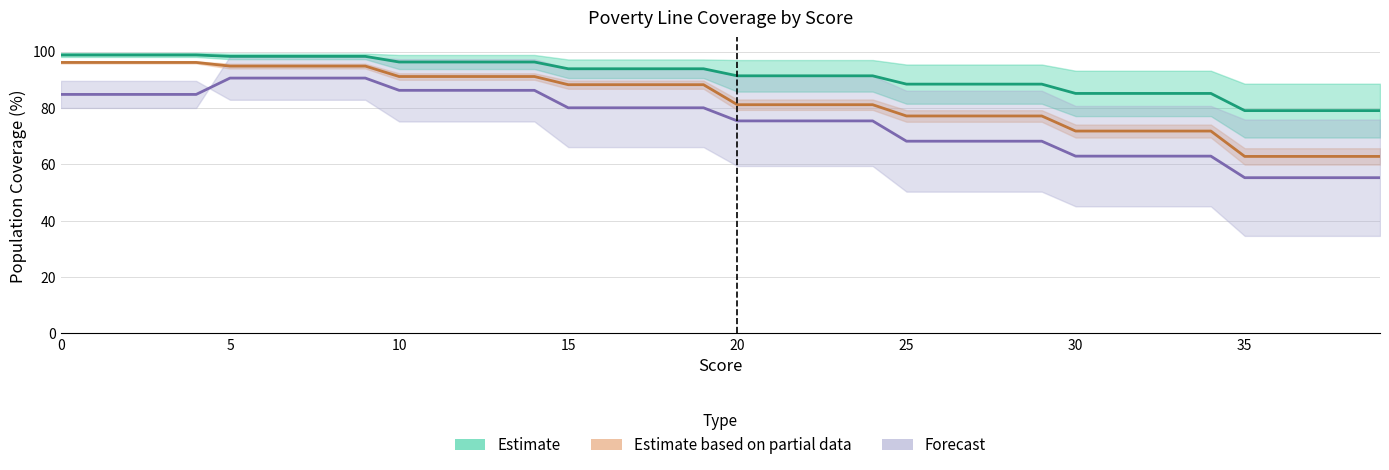

At which category is the sum across all series the highest?

5